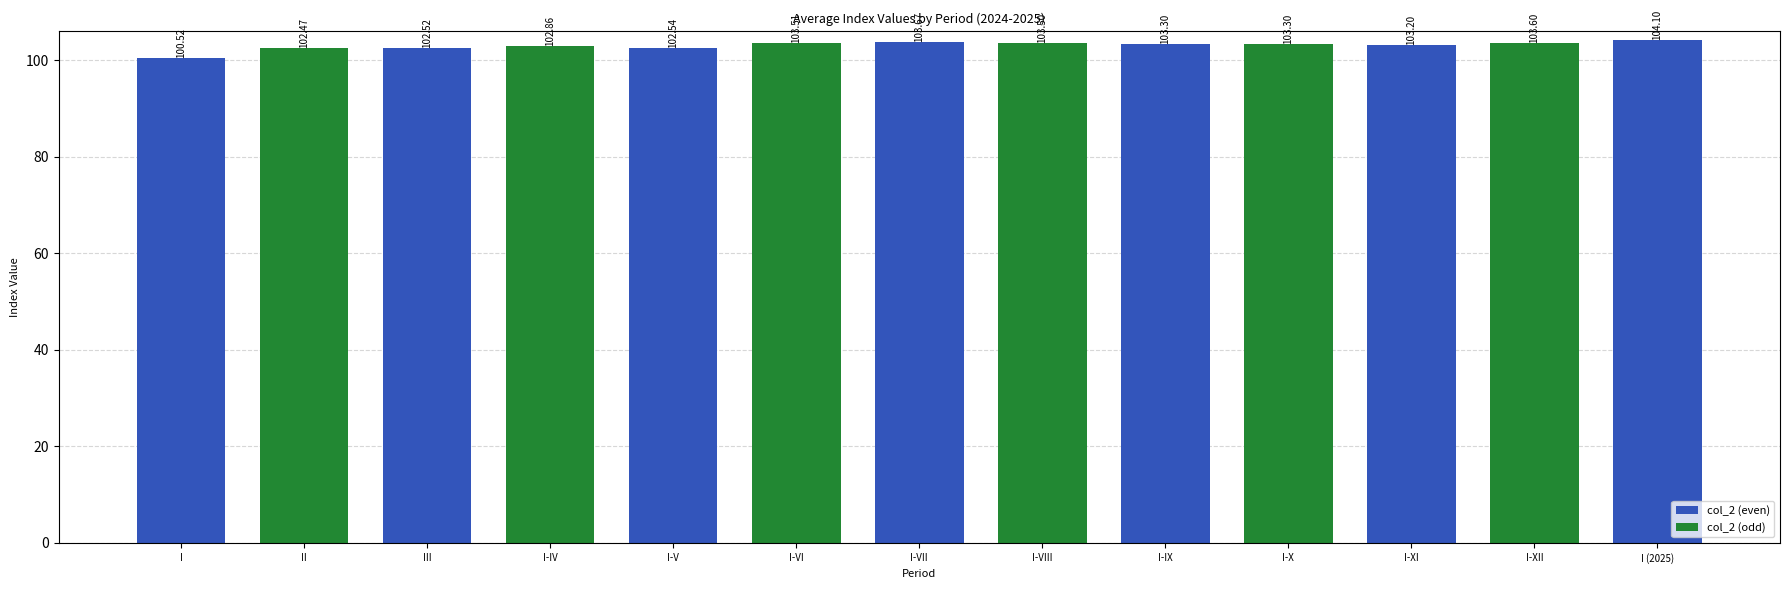

Is it true that the value at I (2025) is 40.3?

False